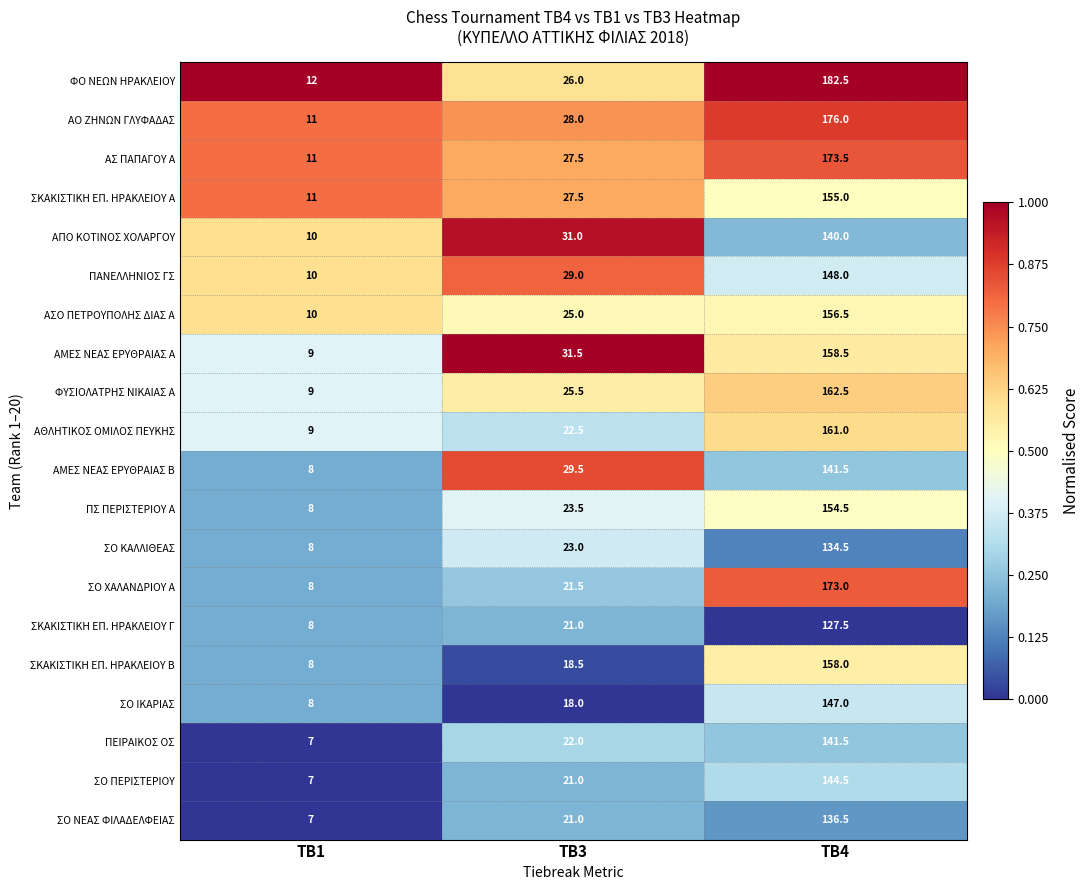

The ΠΣ ΠΕΡΙΣΤΕΡΙΟΥ Α series shows 210.5 at TB4. True or false?

False